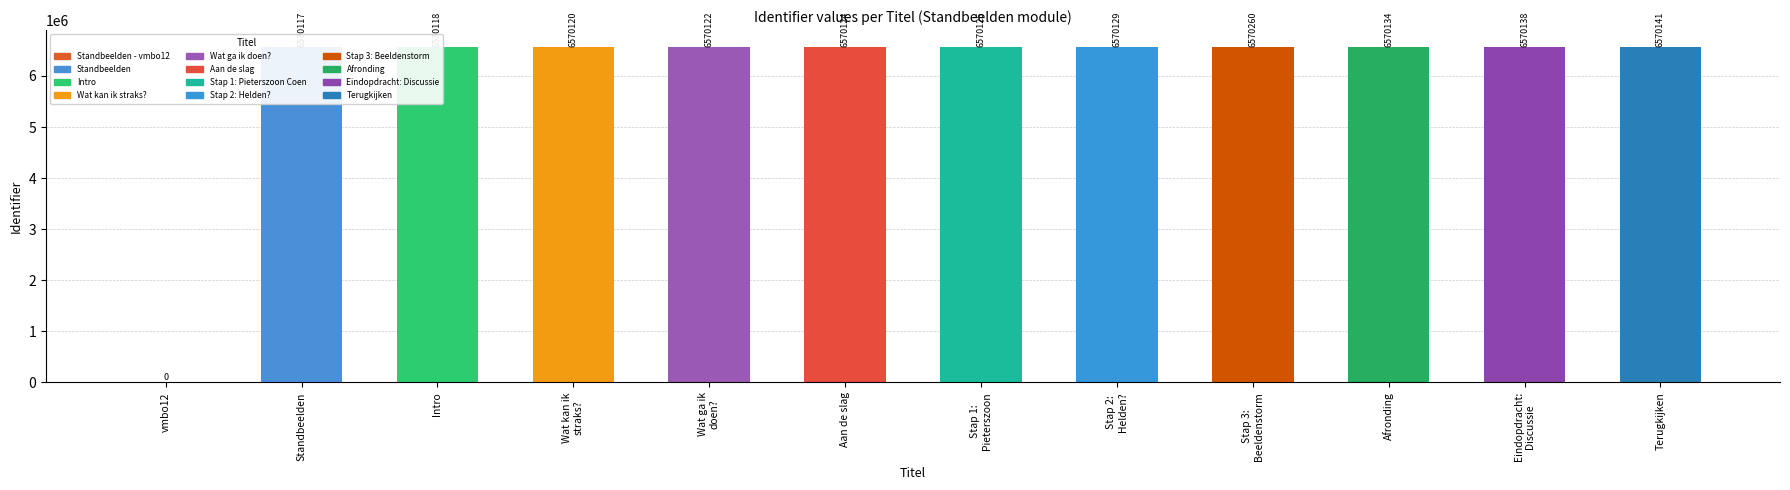

Which category has the highest value across all series?

Stap 3:
Beeldenstorm